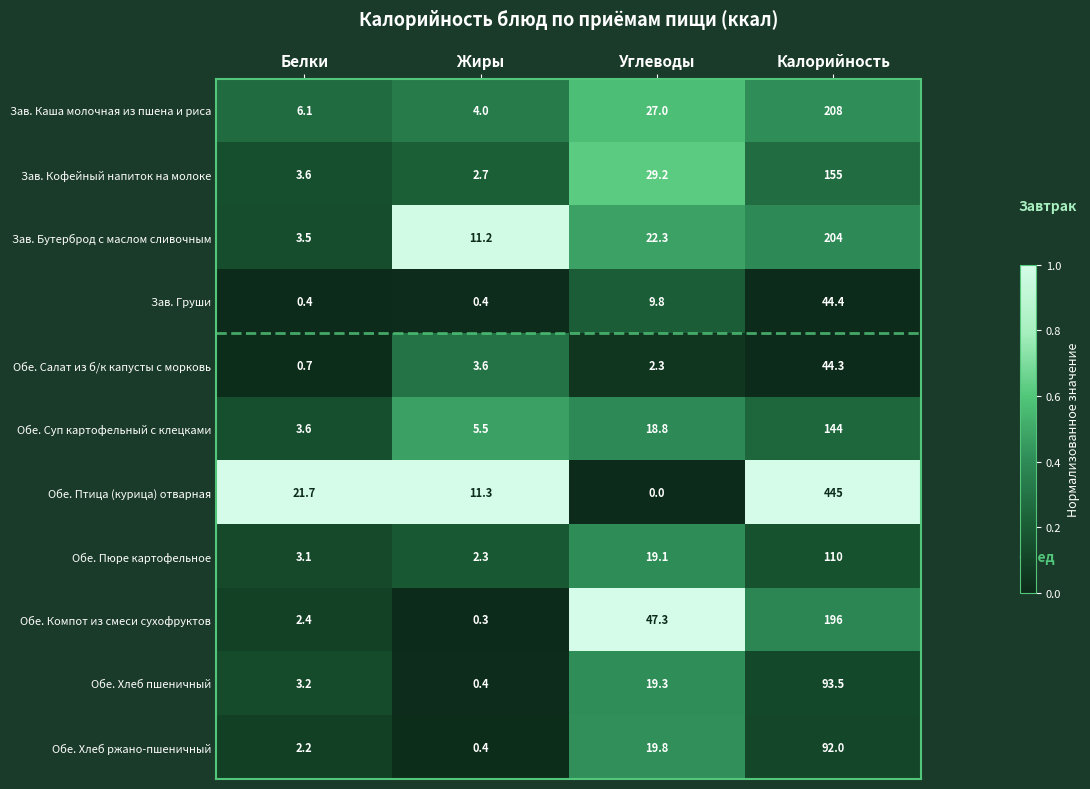

At how many categories does at least one series exceed 0?

4